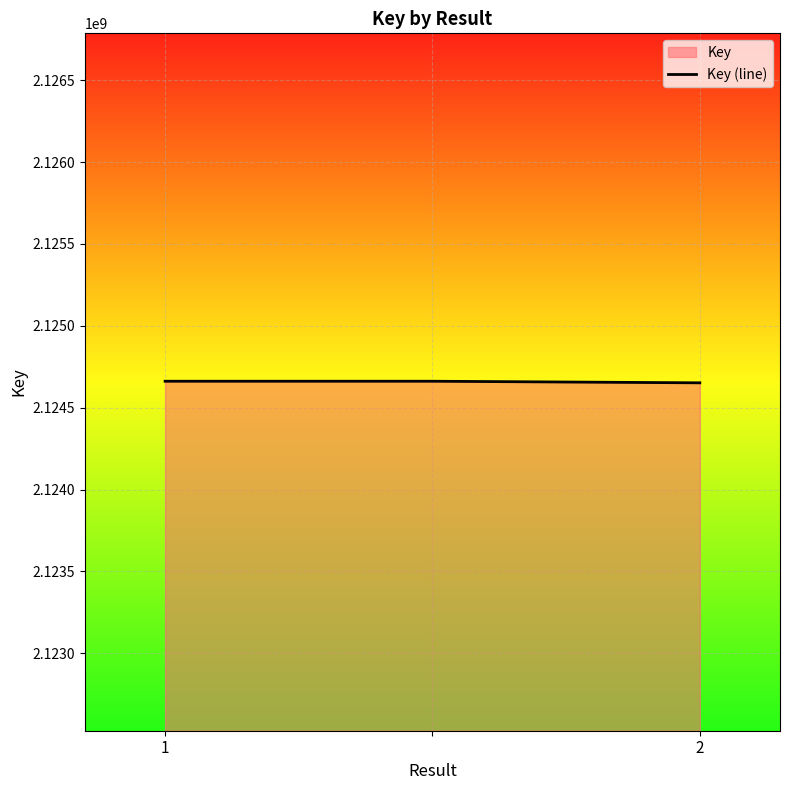

Is it true that the value at 1 is 2124661822?

True